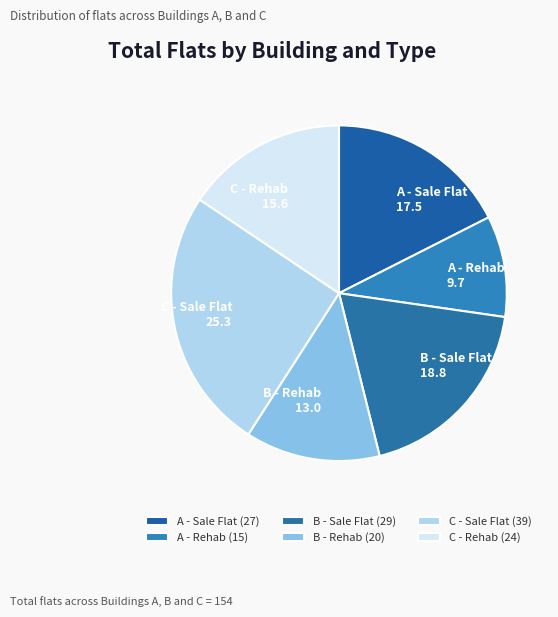

Do A - Sale Flat 17.5 and B - Sale Flat 18.8 together represent more than half of the pie?

No